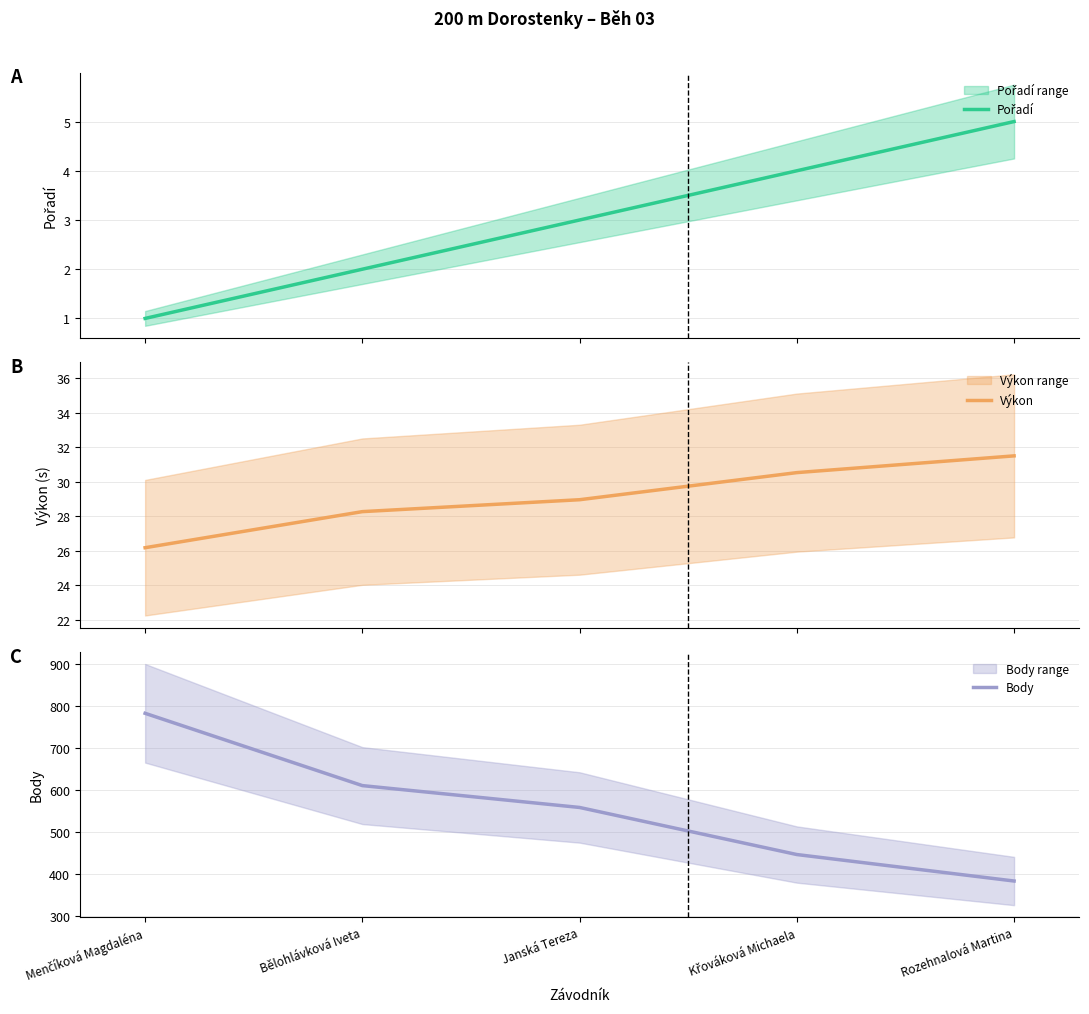

Which series has the largest range (max minus min)?

Body